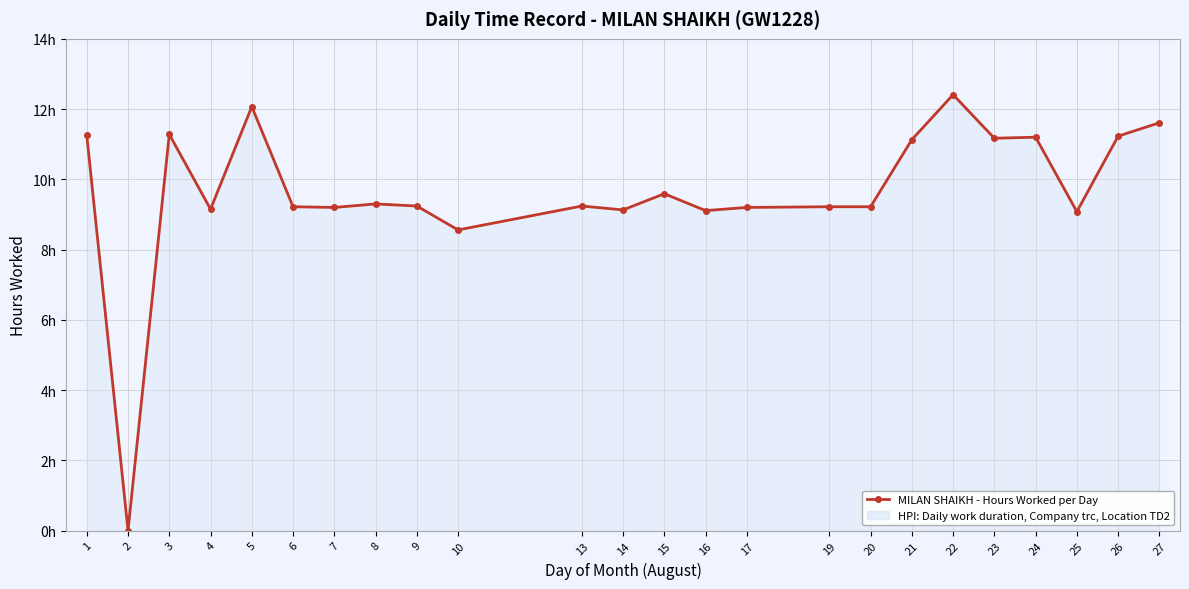

What is the value of the 23rd point from the left?

11.2